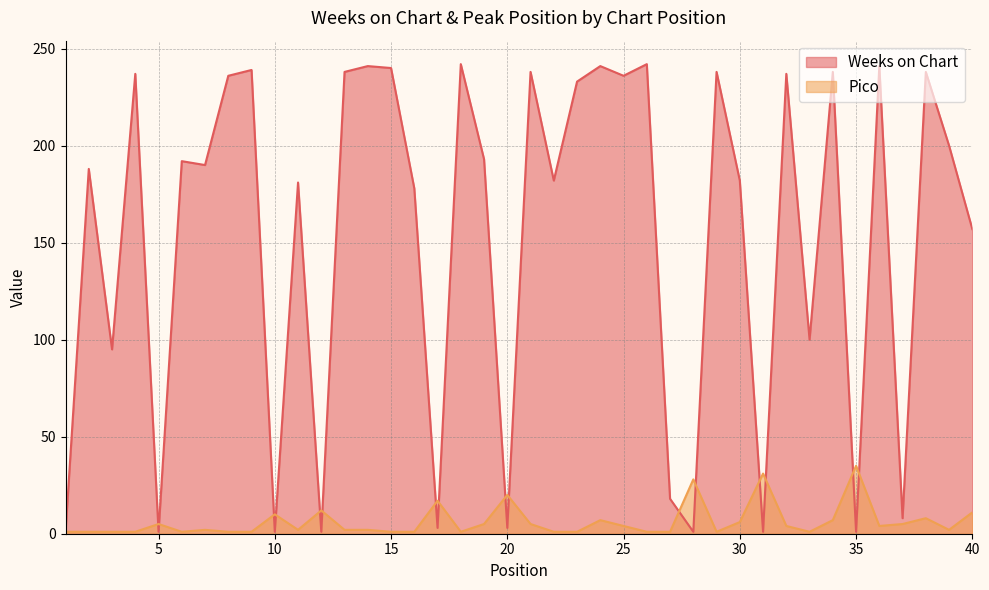

At which category is the sum across all series the highest?

24